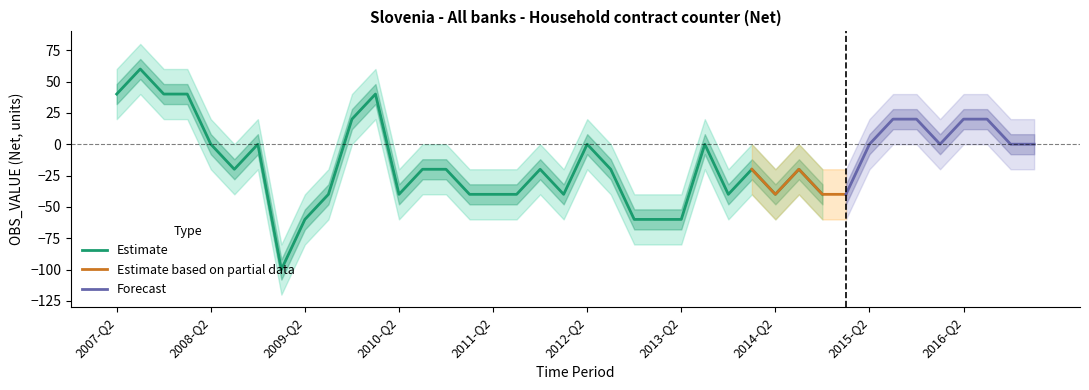

What is the approximate value at 2008-Q1, to the nearest 5?

40